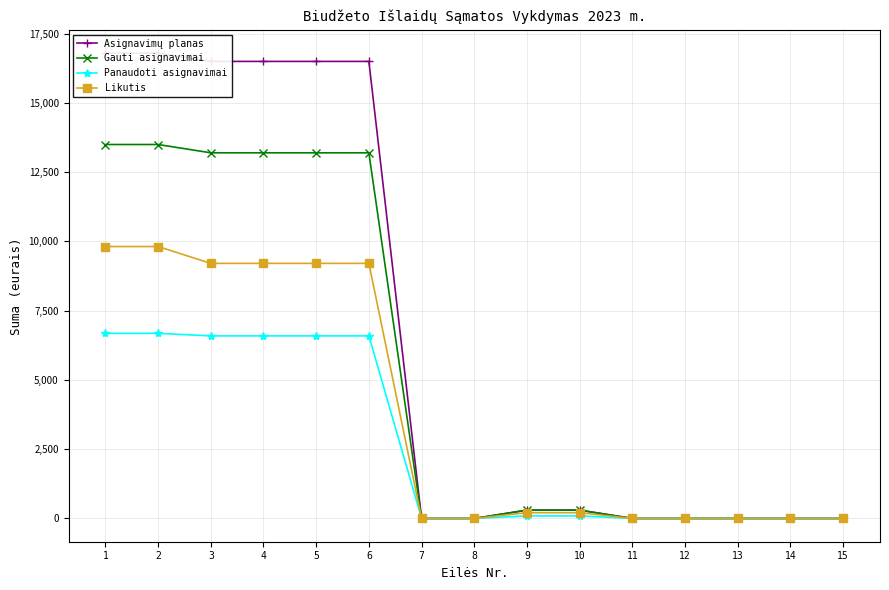

The value of Asignavimų planas at 3 is 16500.0. True or false?

True